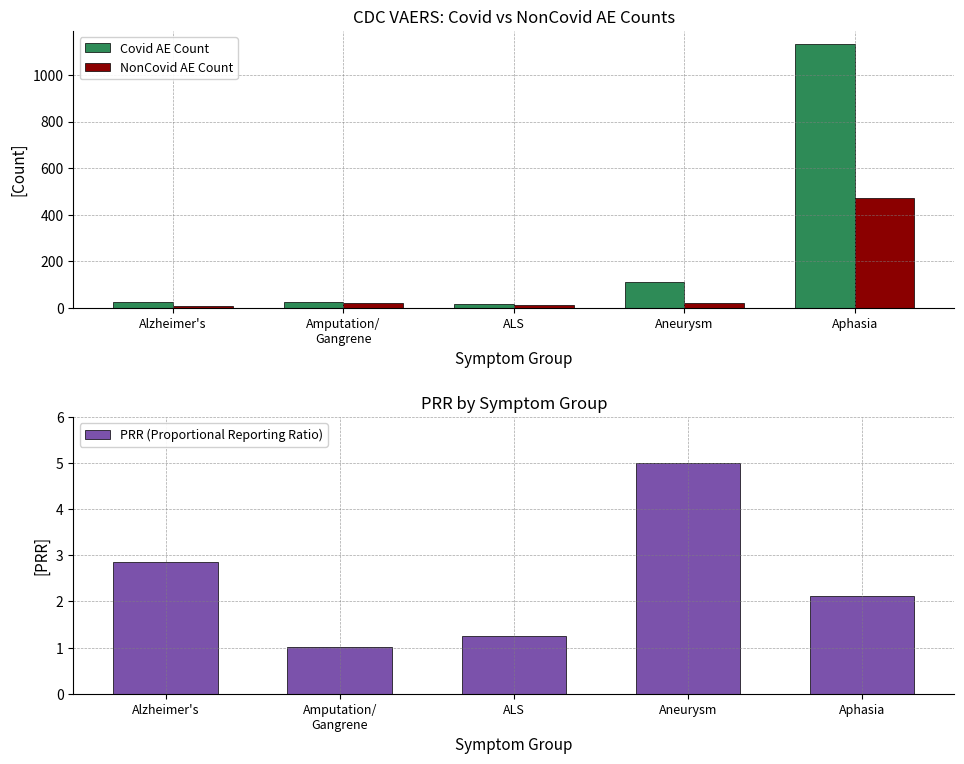

What is the difference between the PRR (Proportional Reporting Ratio) values at Alzheimer's and Amputation/
Gangrene?

1.8